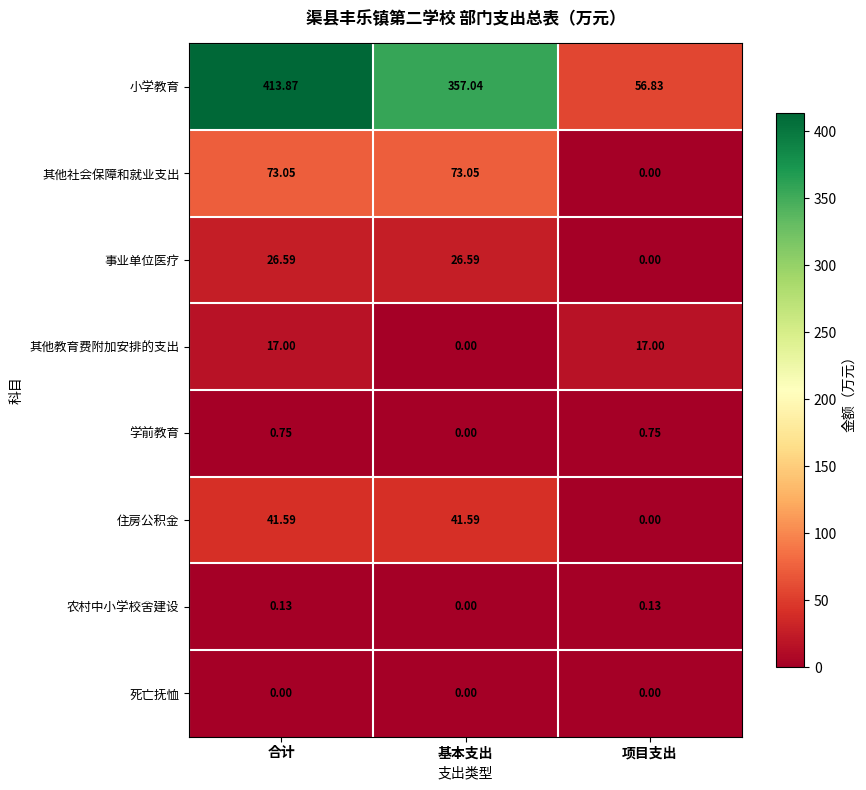

Which series changed the most between 基本支出 and 项目支出?

小学教育